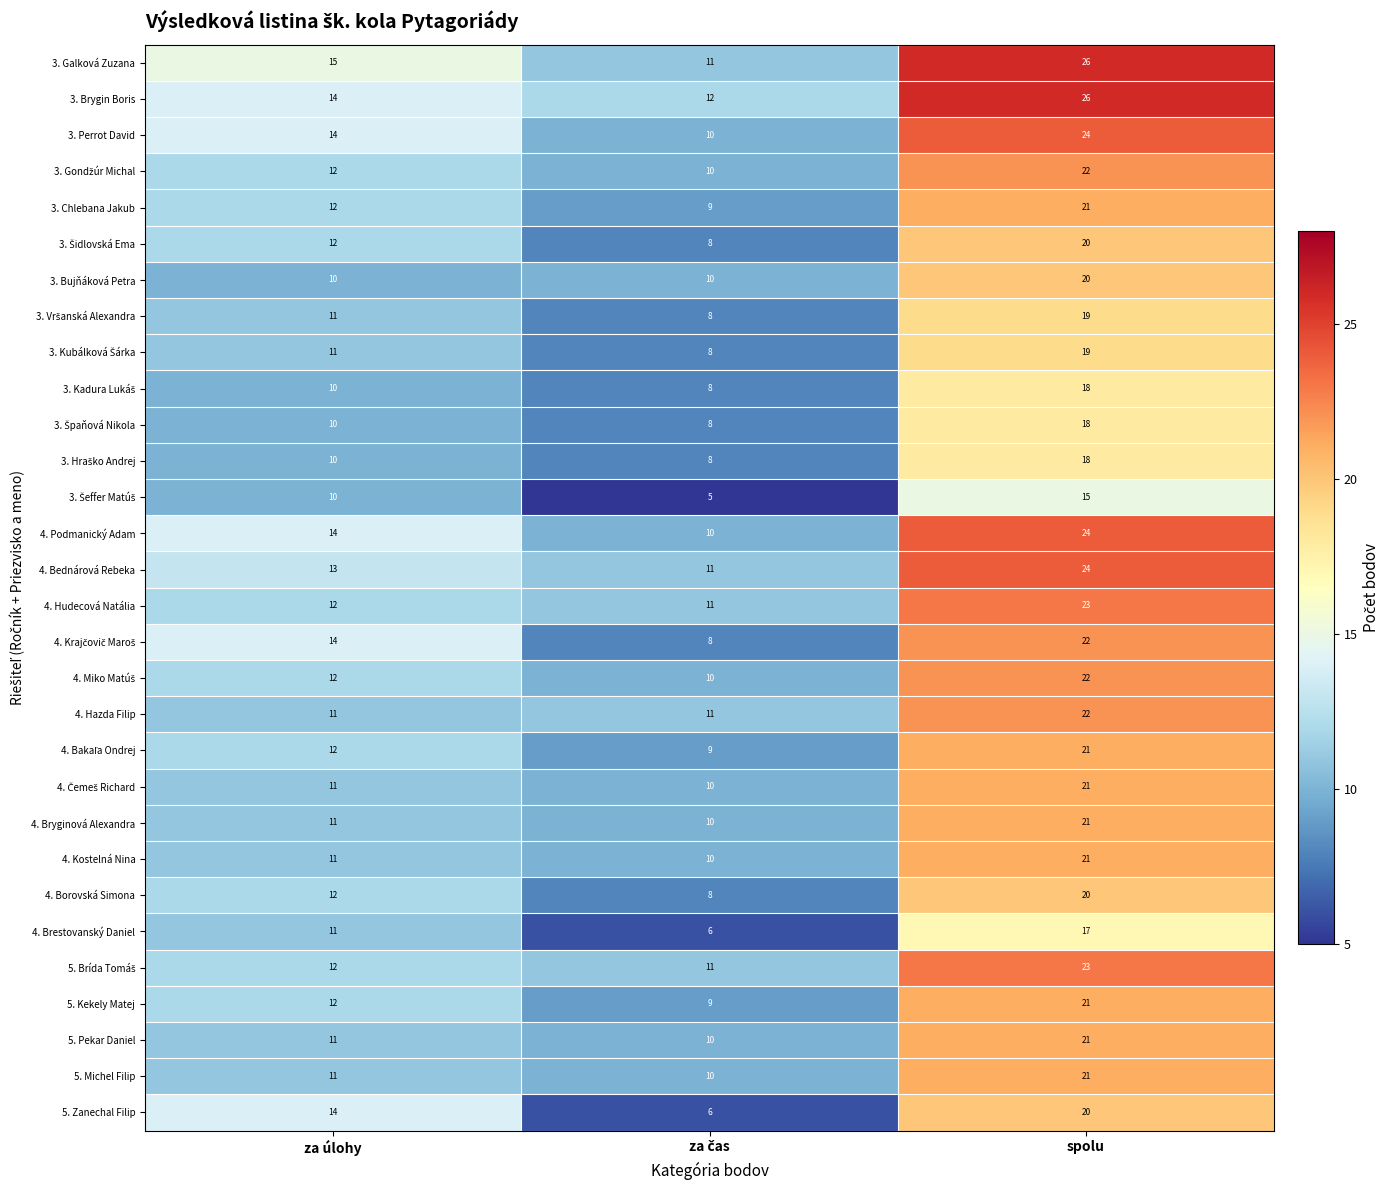

Which category has the highest value in the 4. Brestovanský Daniel series?

spolu